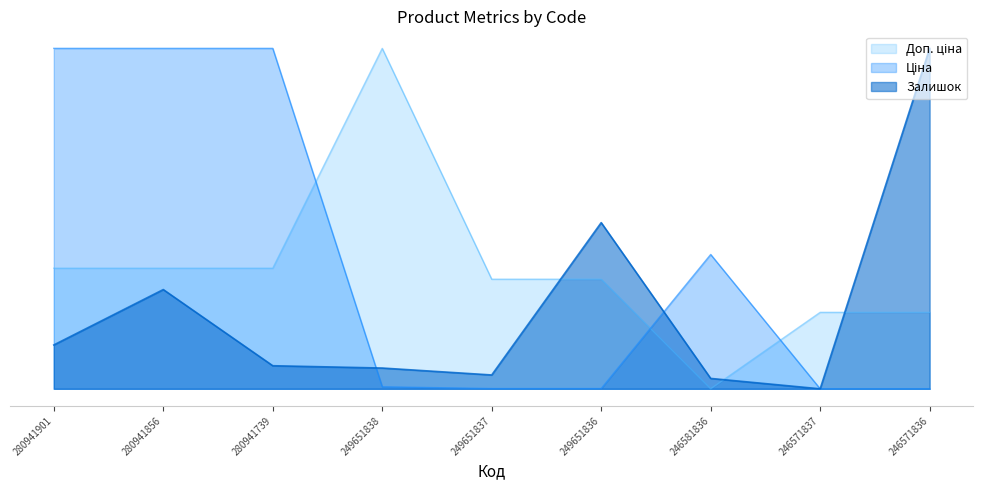

Which category has the highest value in the Ціна series?

280941901